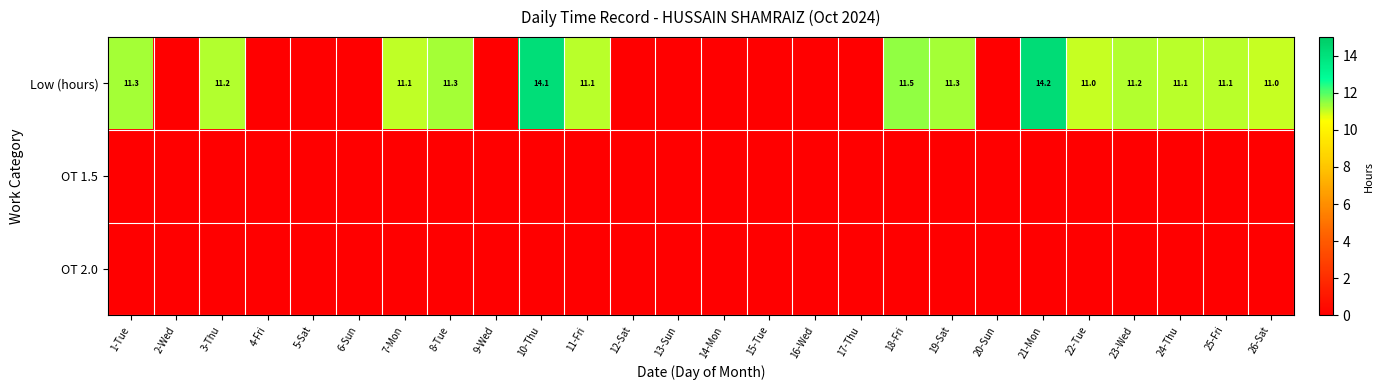

Count the number of categories in the chart.

26